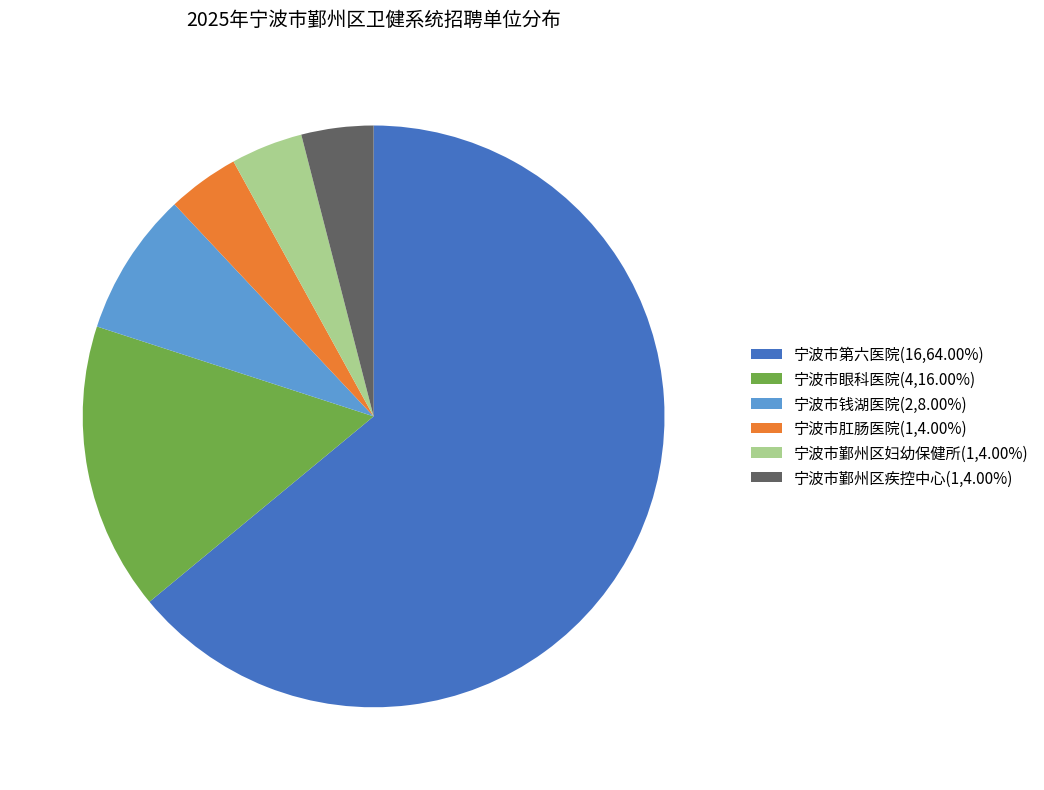

Combined, do 宁波市钱湖医院(2,8.00%) and 宁波市肛肠医院(1,4.00%) account for over 50%?

No